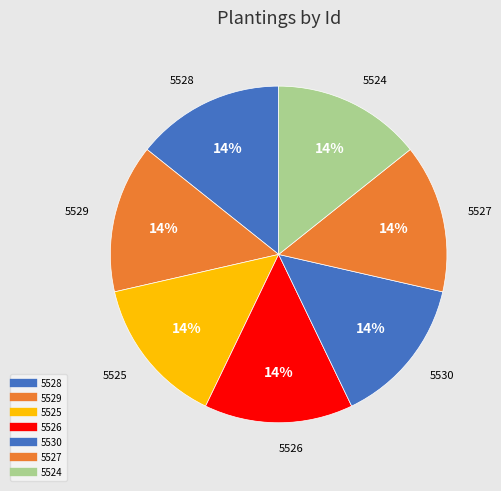

How many slices are in this pie chart?

7